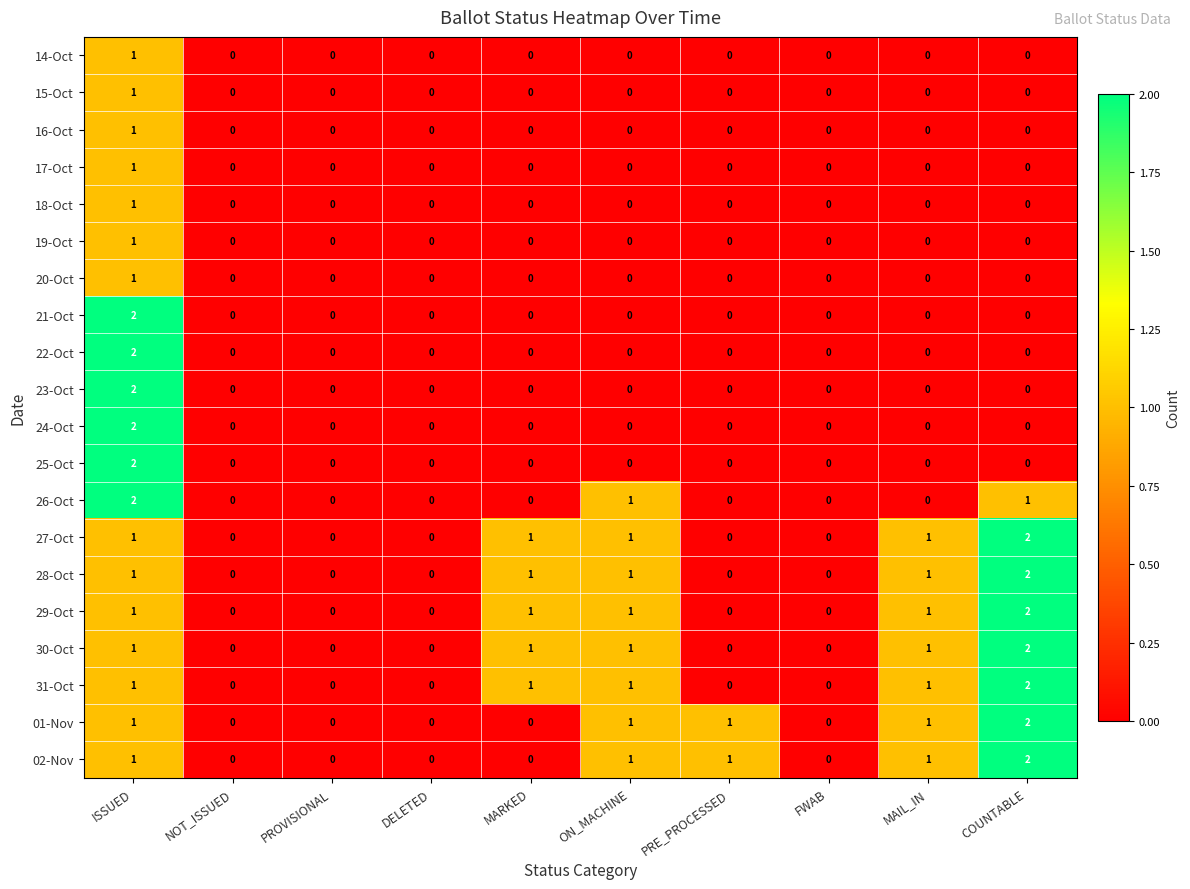

Count the 02-Nov values in the range 0 to 1.

9